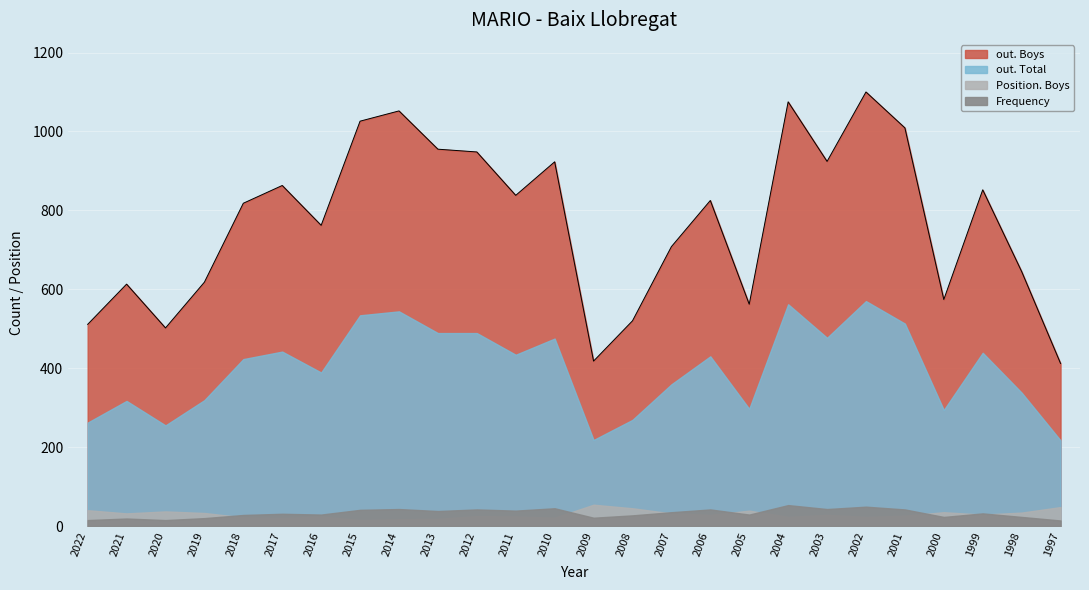

At which label is Position. Boys closest to 34?

1998